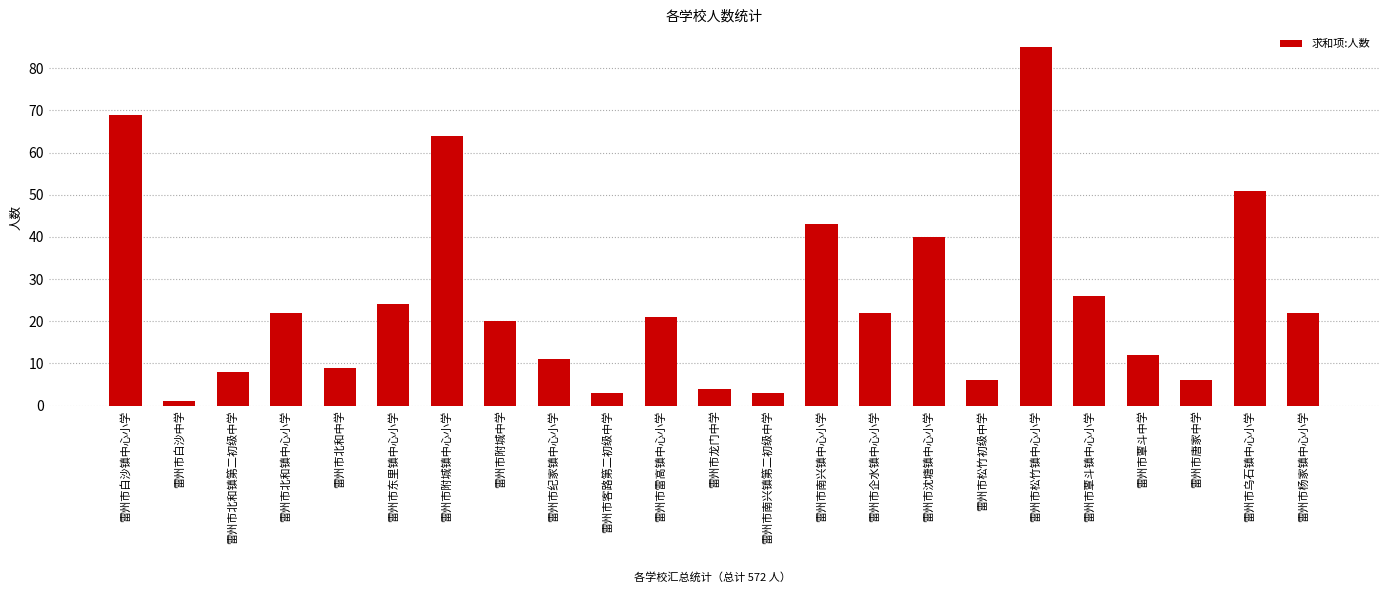

The chart shows a value of 2 at 雷州市北和中学. True or false?

False